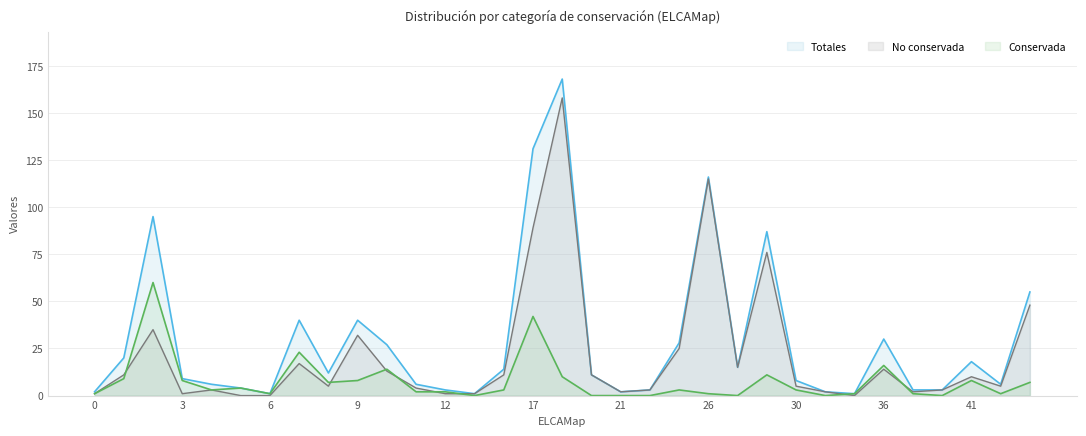

Which series has the largest range (max minus min)?

Totales